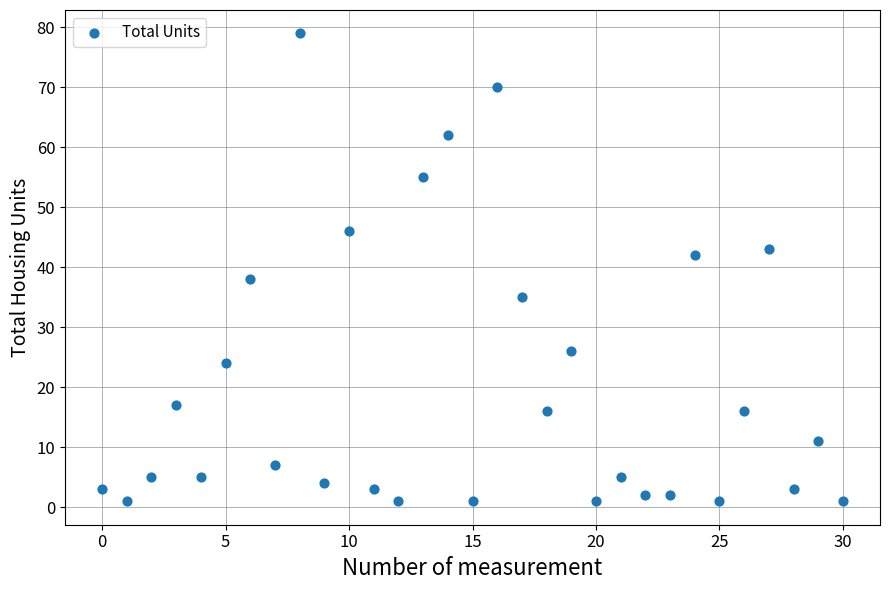

What is the range of Y values (max minus min)?

78